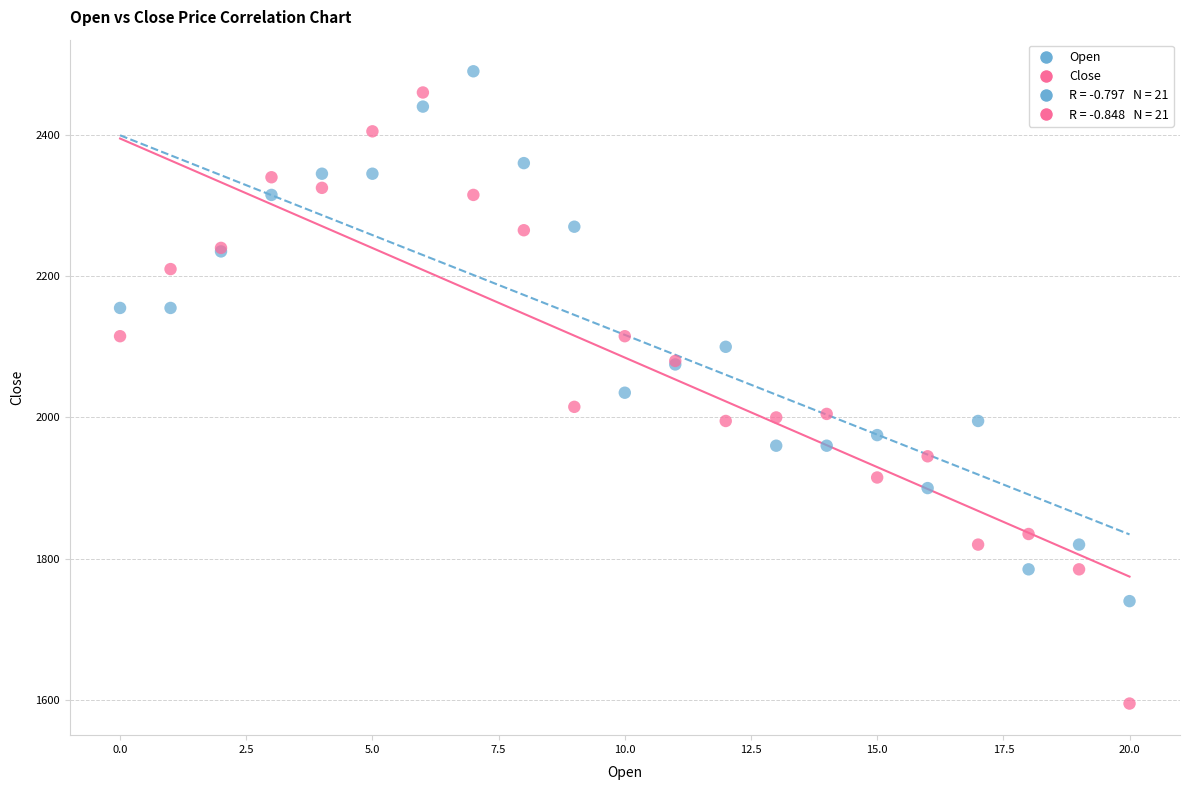

Which series has the widest spread of Y values?

Close